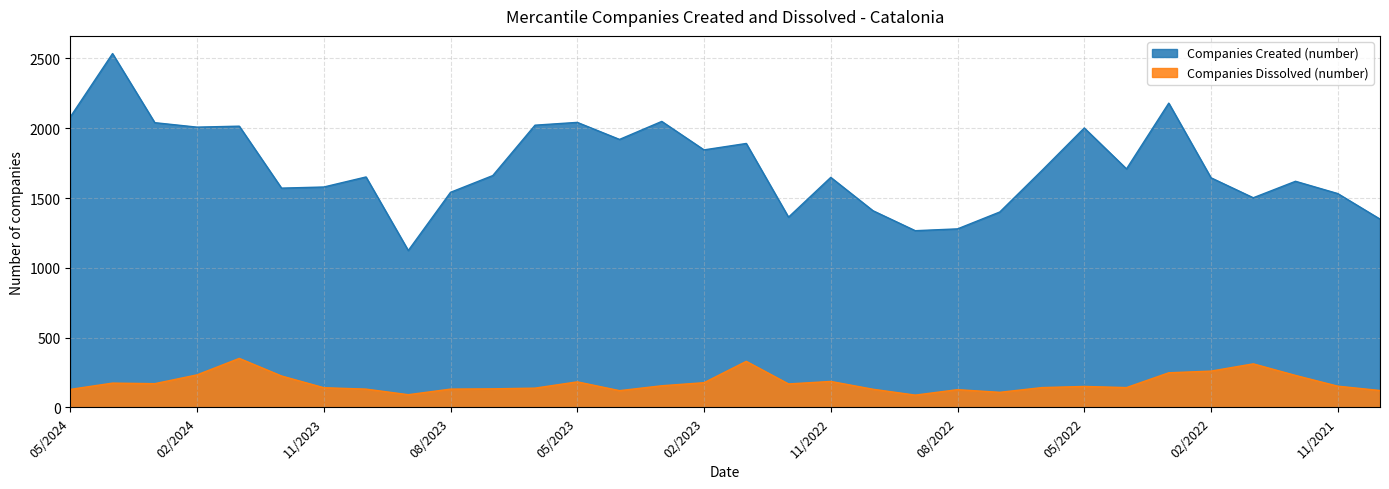

What is the difference between the highest and lowest values at 03/2023?

1894